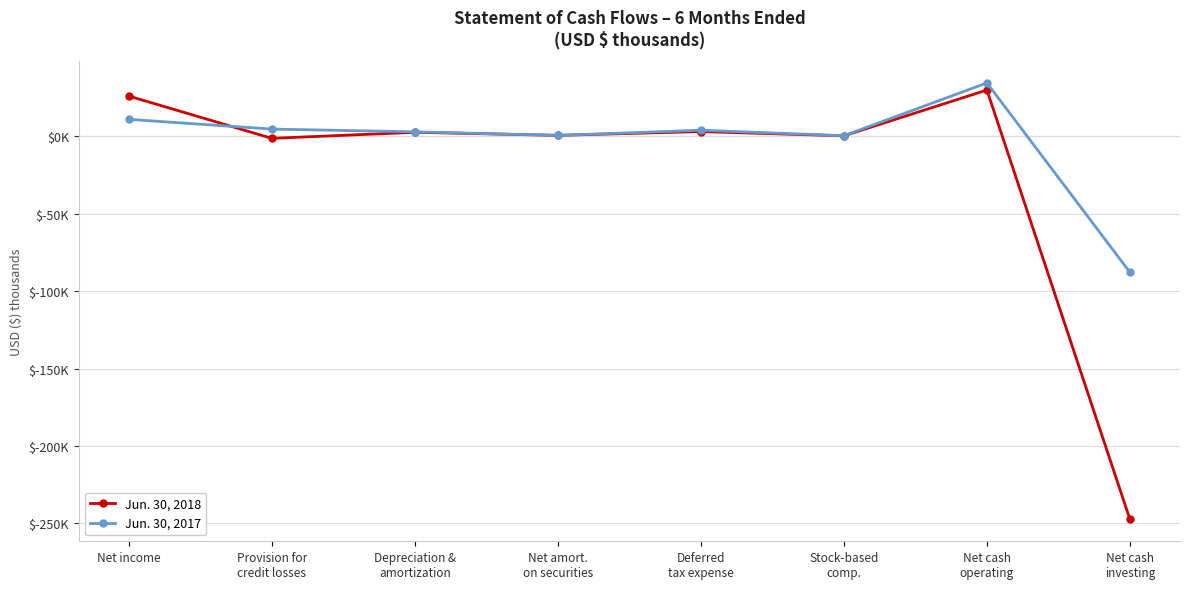

What is the minimum value for Jun. 30, 2018?

-247582